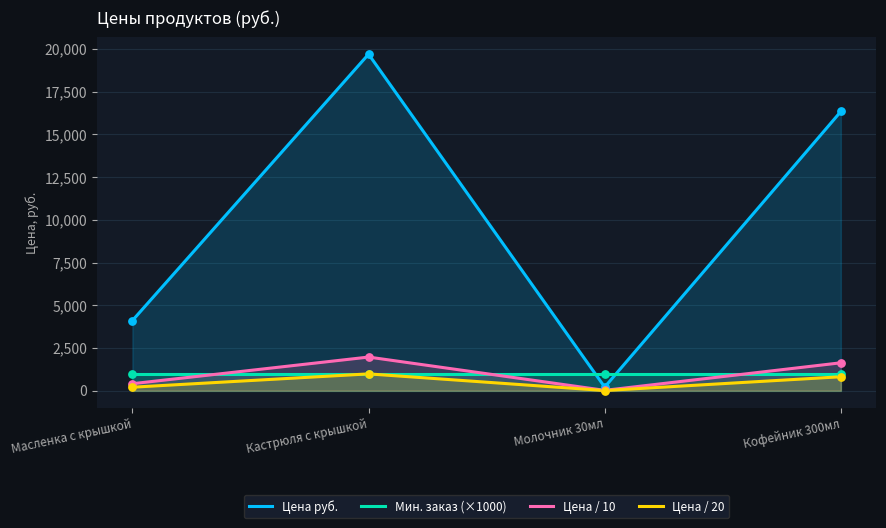

Which series contains the highest Y value?

Цена руб.